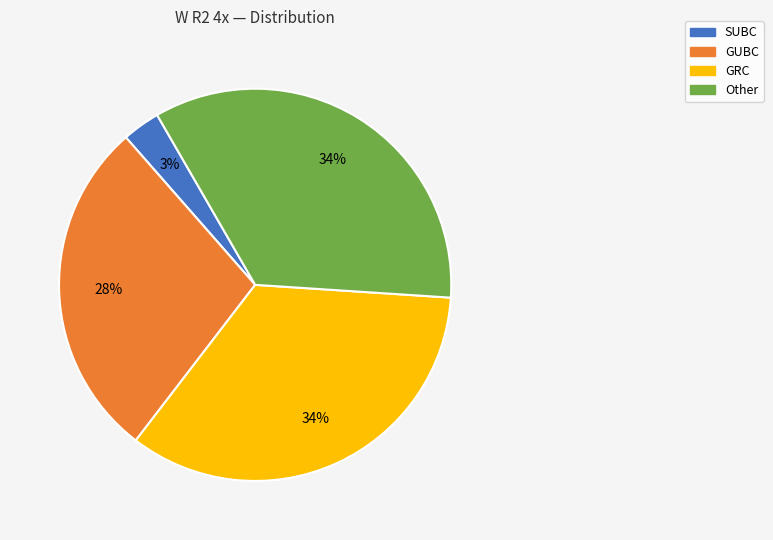

To the nearest percent, what is the average slice percentage?

25%